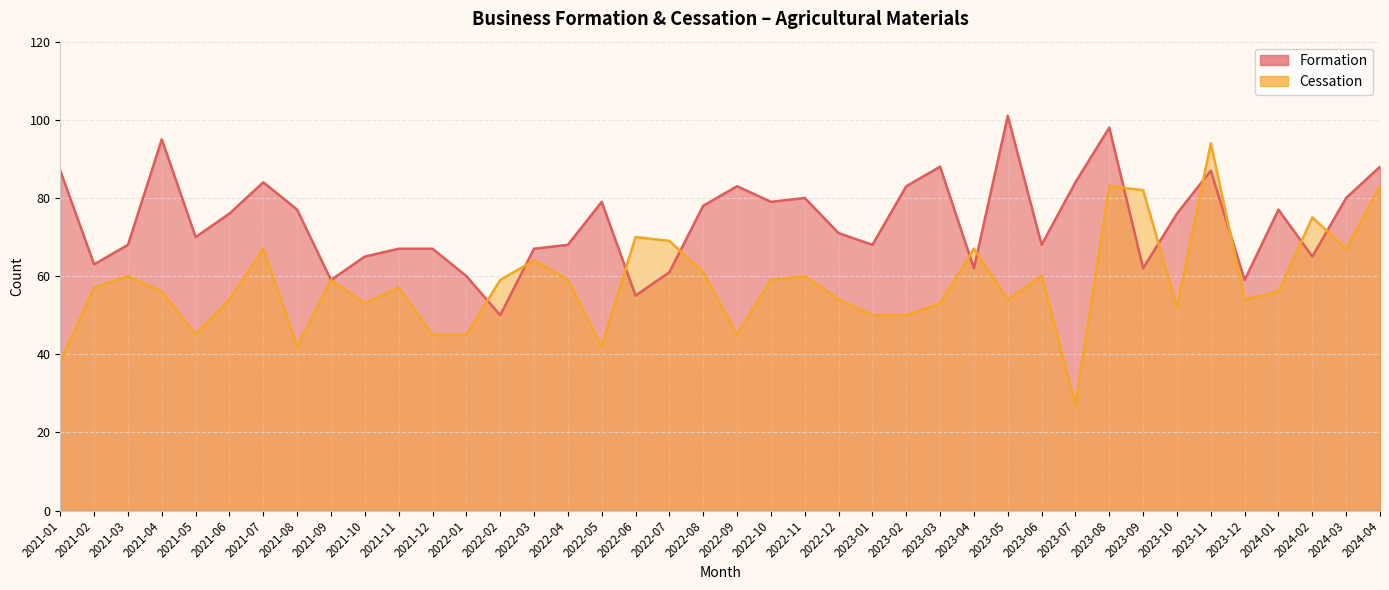

List the series in order of their overall mean, lowest first.

Cessation, Formation